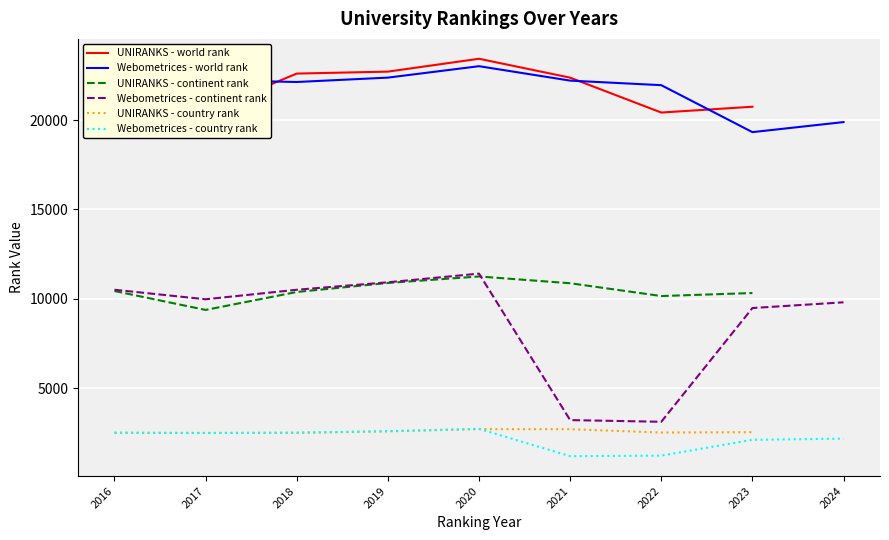

True or false: country rank and world rank intersect in this chart.

False